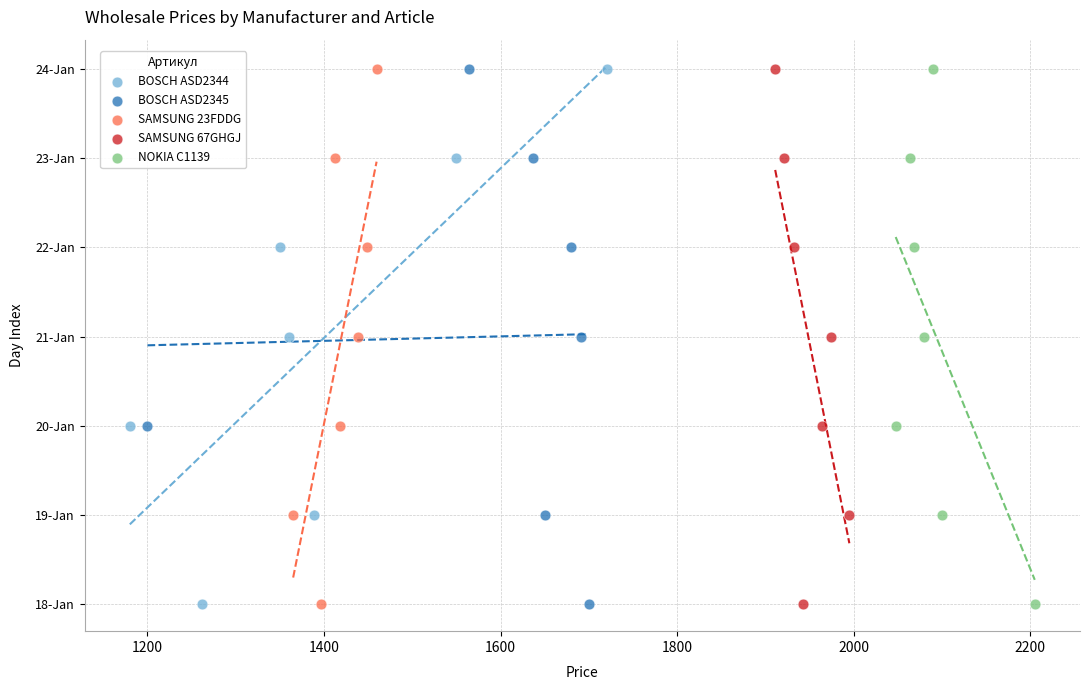

What are all the series names shown in the legend?

BOSCH ASD2344, BOSCH ASD2345, SAMSUNG 23FDDG, SAMSUNG 67GHGJ, NOKIA C1139